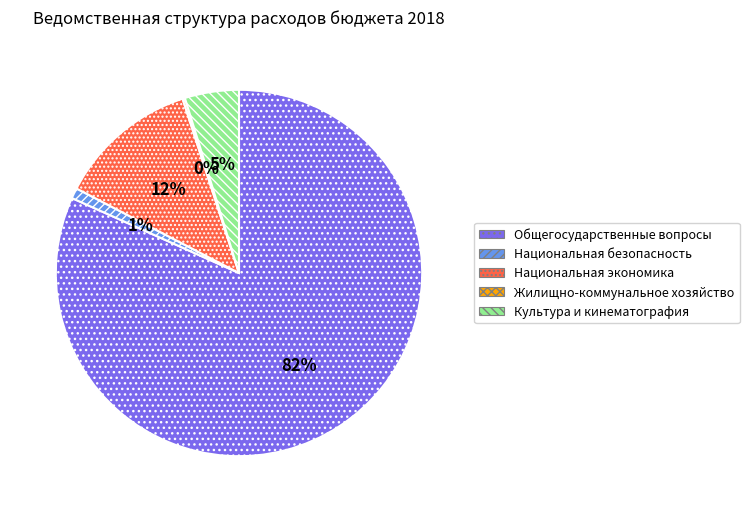

Does any single category account for the majority?

Yes